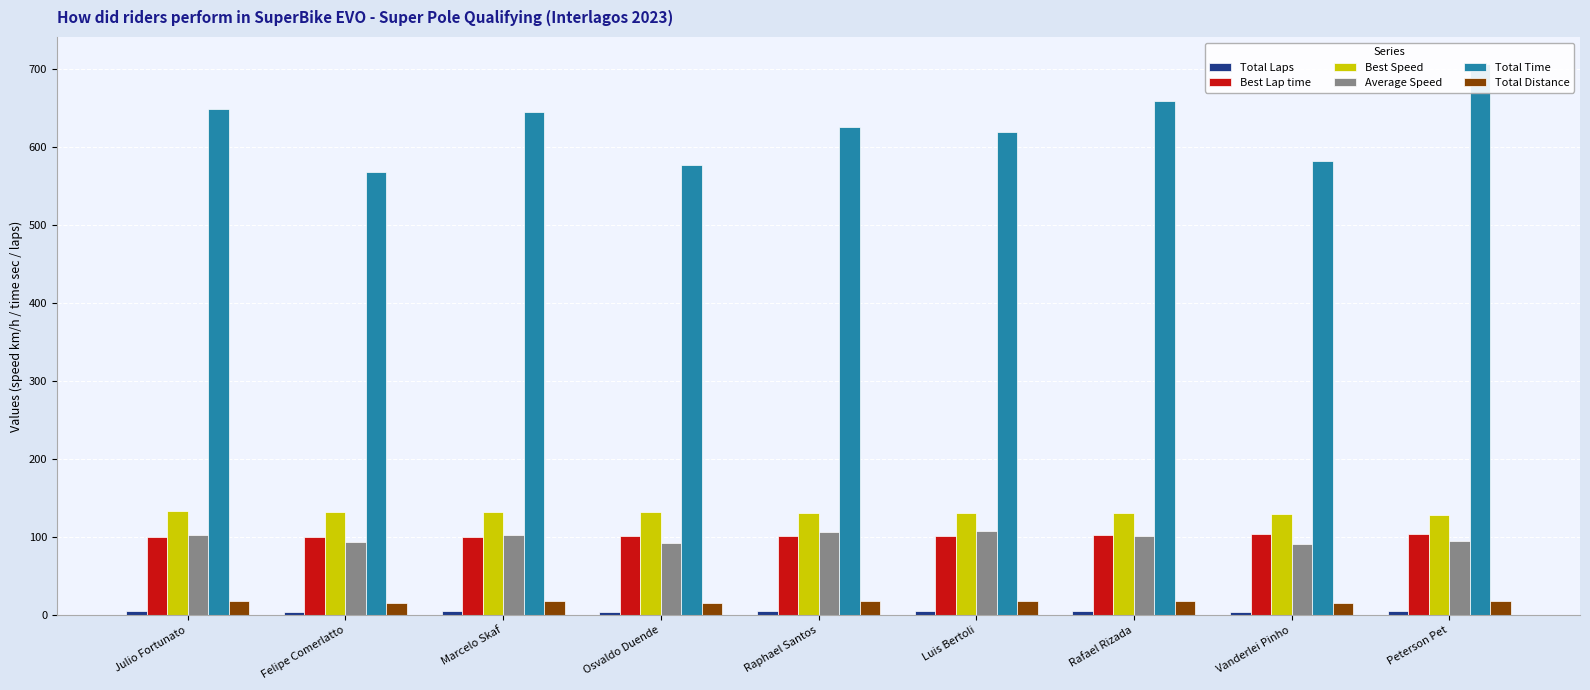

What is the sum of all Best Speed values?

1178.1